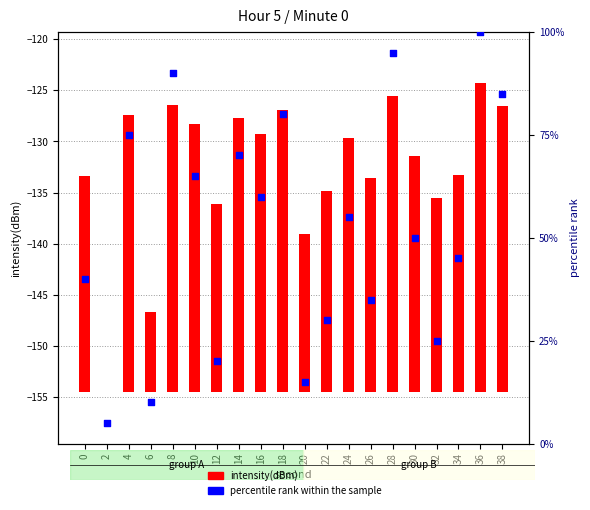

At how many categories does at least one series exceed 60?

8